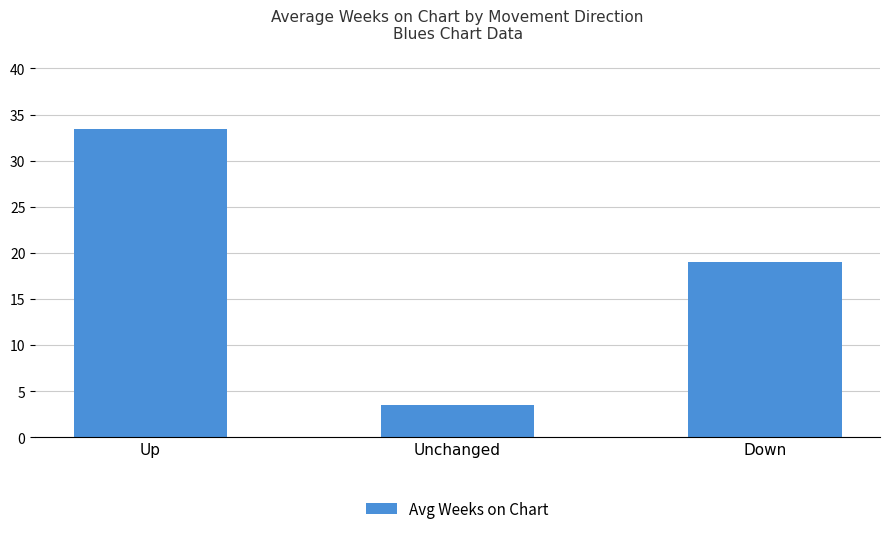

What is the value of the 3rd bar from the left?

19.0